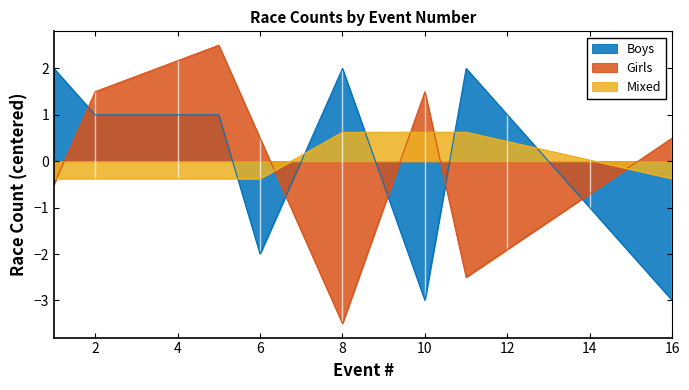

Where does the Girls series first go above 0?

2